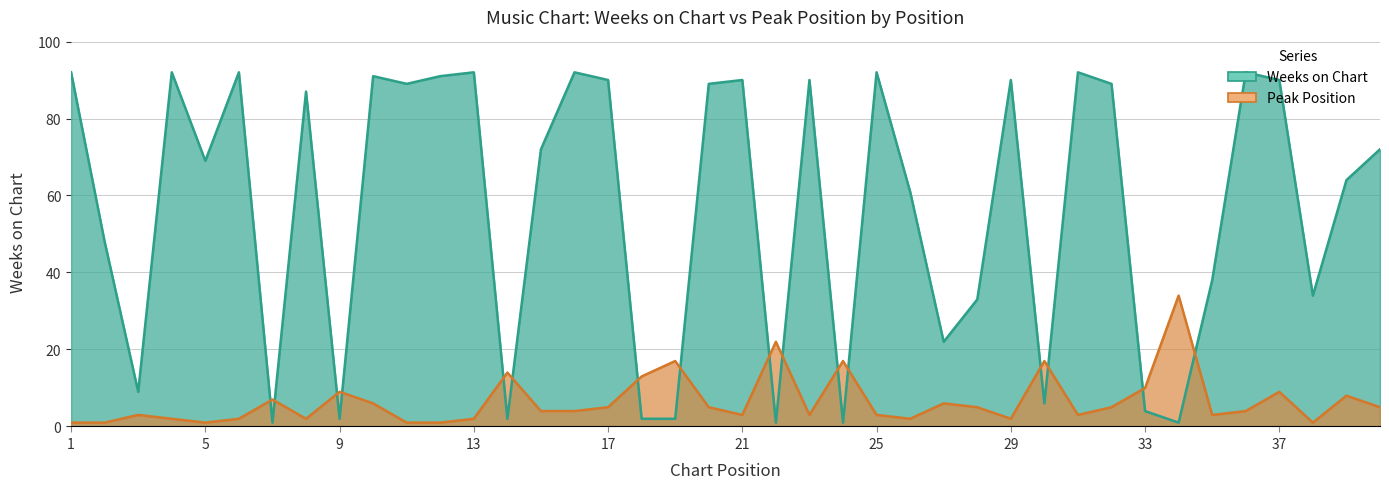

Rank the series by their average value, from highest to lowest.

Weeks on Chart, Peak Position